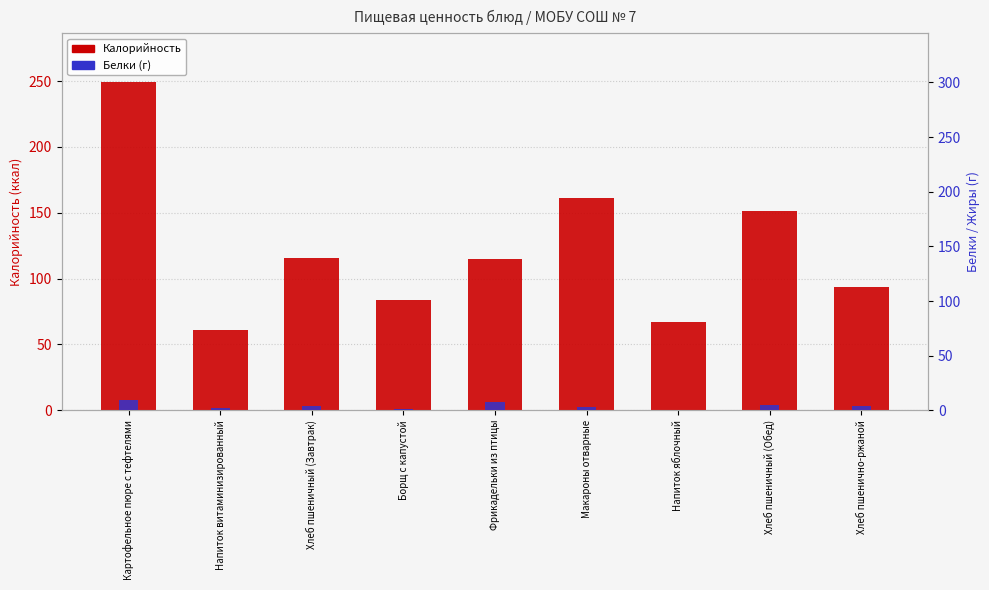

Which category has the highest value in the Калорийность series?

Картофельное пюре с тефтелями